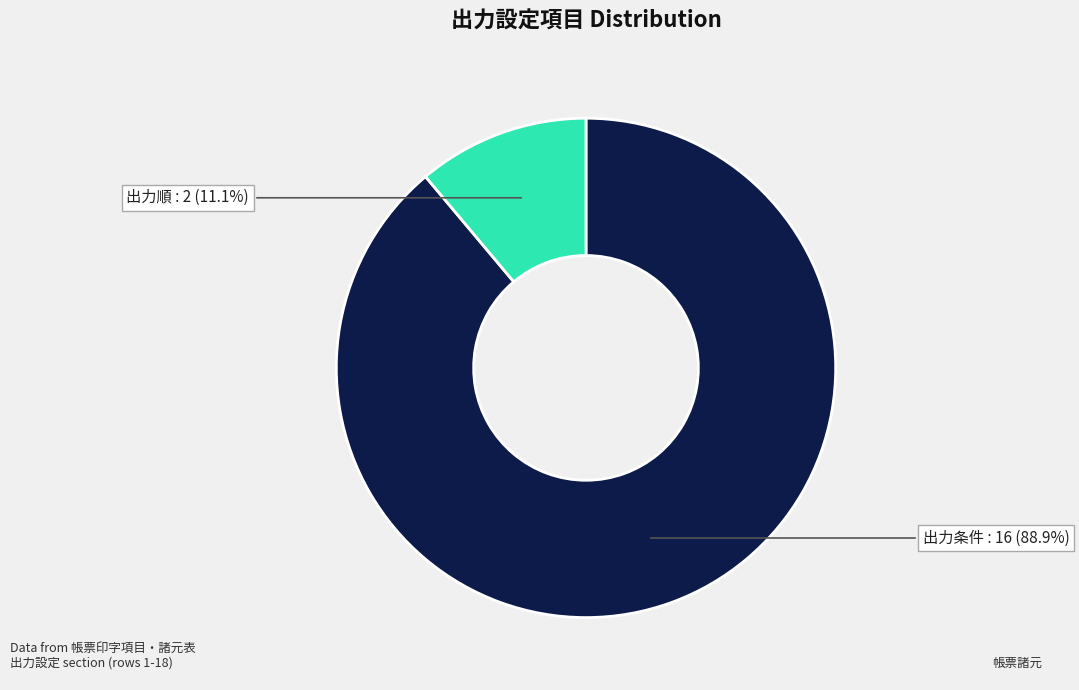

Approximately how many times larger is the value at 出力条件 compared to 出力順?

8.0